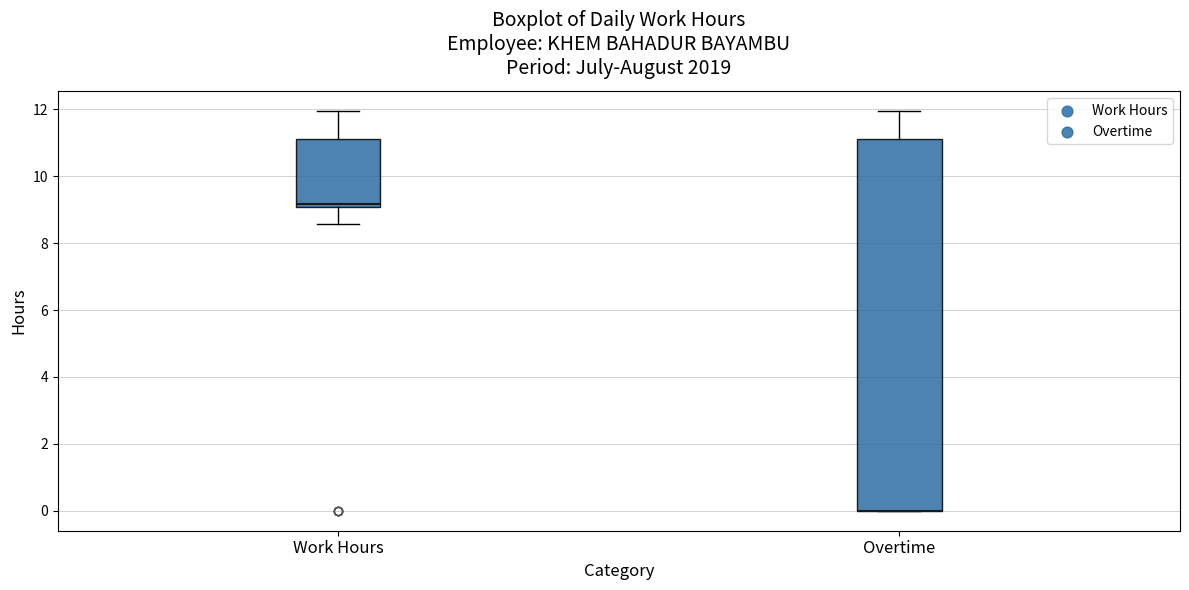

Reading left to right, transcribe this box plot: for each box, give where its median line is, the range the box spans, and where its two whiskers end, as read against the y-axis. The values are not printed on the chart, so give them approximately, as read against the axis.

Work Hours: median 9.2, box 9.0 to 11.2, whiskers 8.6 to 12.0
Overtime: median 0.0 (drawn on the box's lower edge), box 0.0 to 11.2, whiskers 0.0 to 12.0